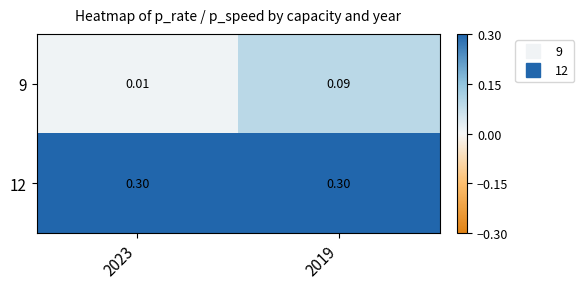

What is the difference between the highest and lowest values at 2019?

0.2